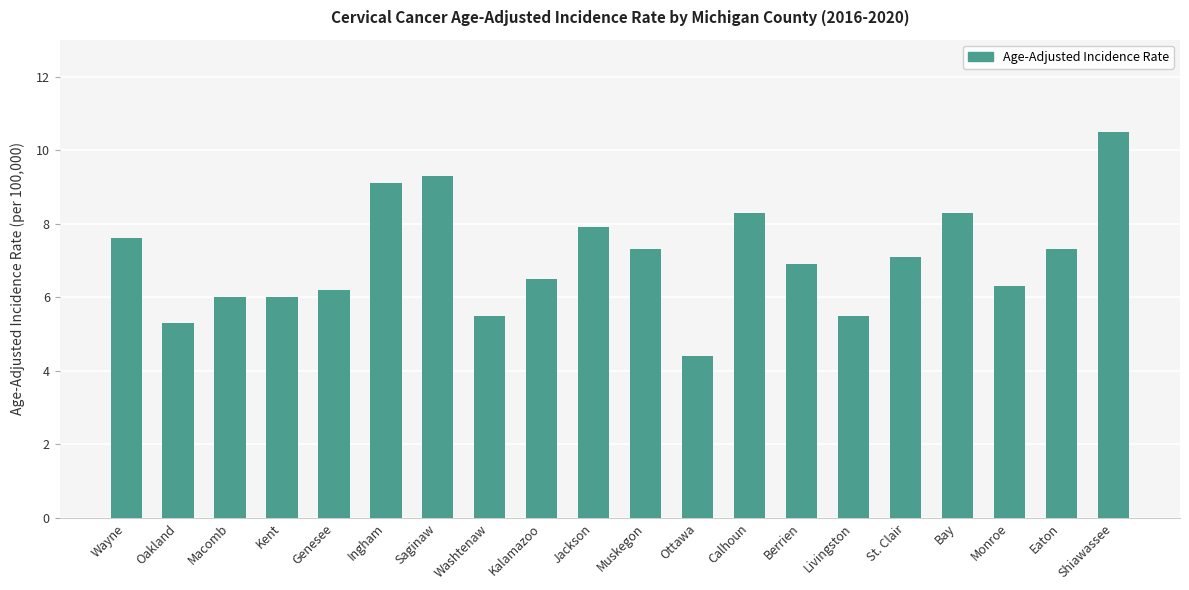

Reading left to right, transcribe all the data shown in this chart.

7.6	5.3	6.0	6.0	6.2	9.1	9.3	5.5	6.5	7.9	7.3	4.4	8.3	6.9	5.5	7.1	8.3	6.3	7.3	10.5